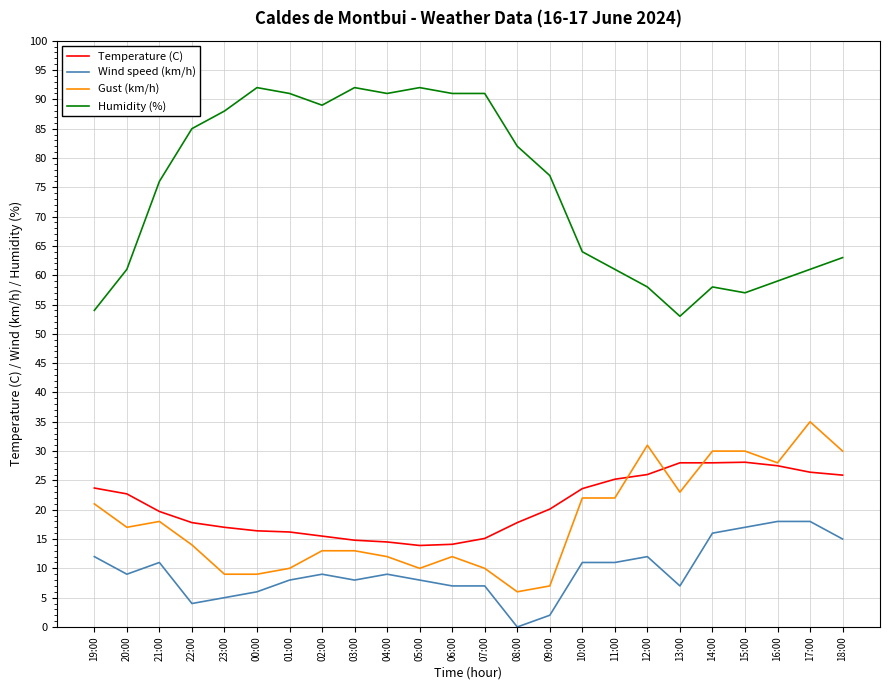

True or false: Humidity (%) has a value of 119.7 at 08:00.

False